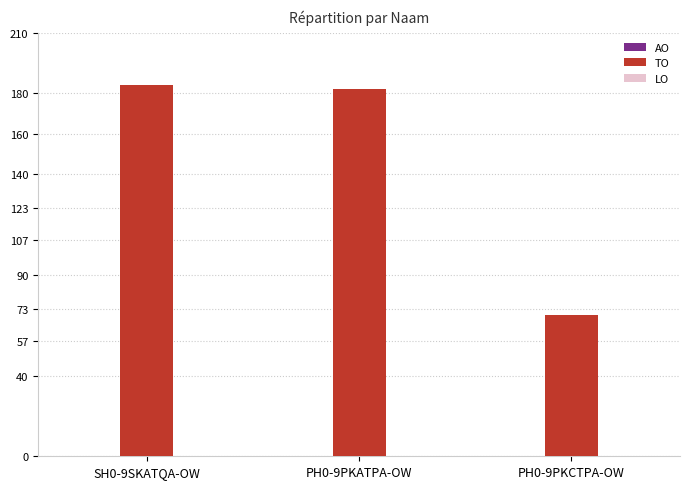

At which label is the value closest to 127?

PH0-9PKATPA-OW